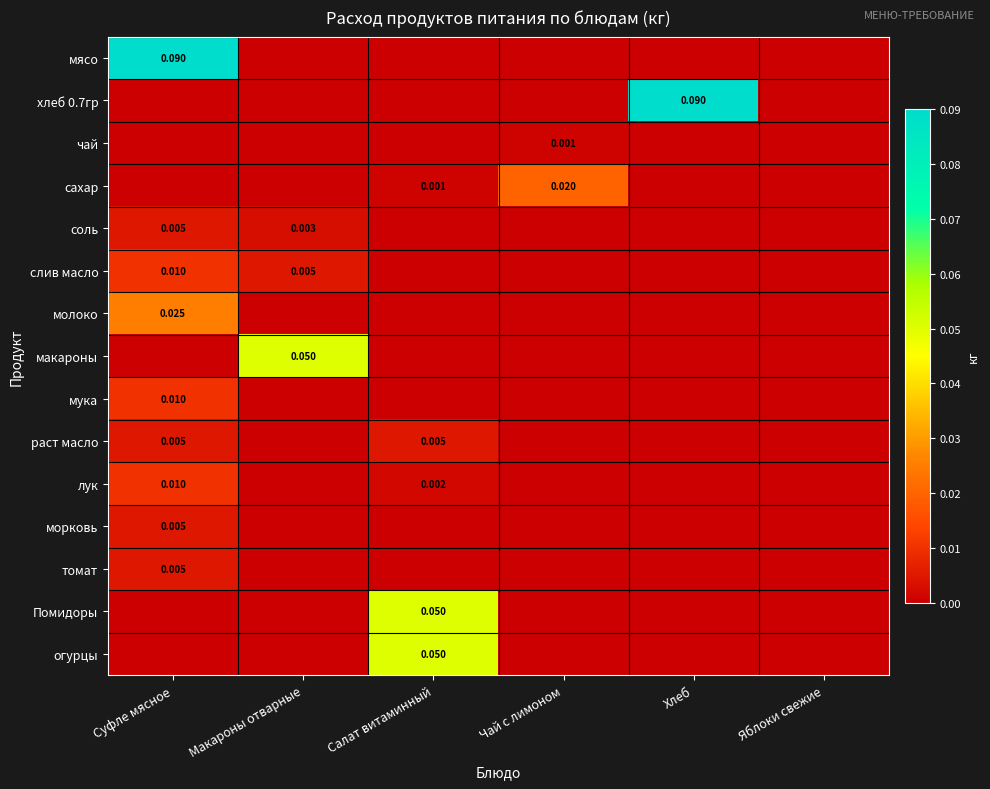

Which series changed the most between Макароны отварные and Хлеб?

хлеб 0.7гр